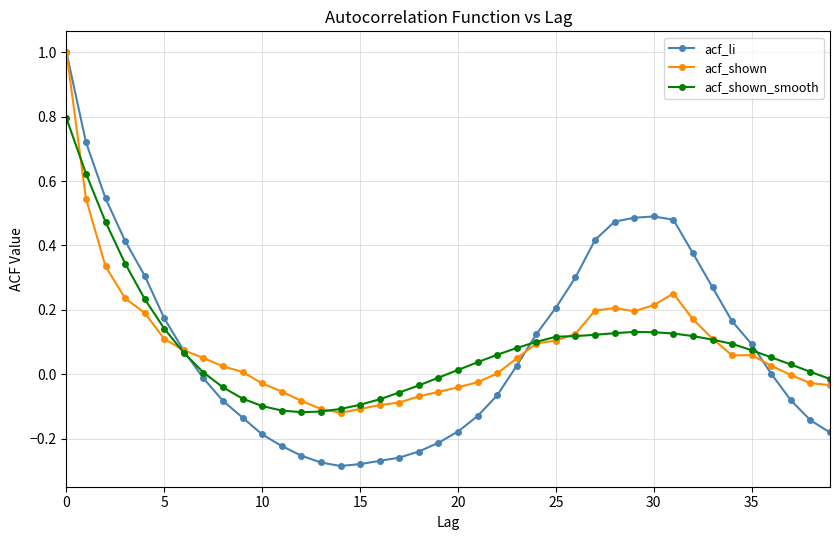

What is the maximum value shown in the chart?

1.0